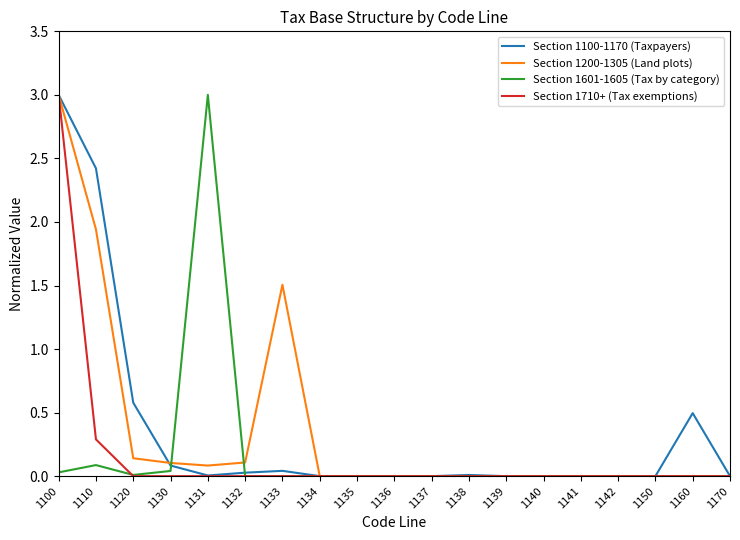

What is the sum of all Section 1601-1605 (Tax by category) values?

3.2